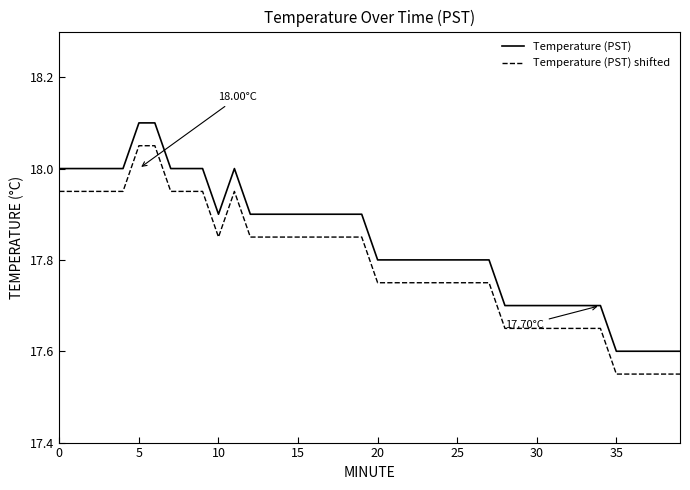

Which series has the largest total across all categories?

Temperature (PST)